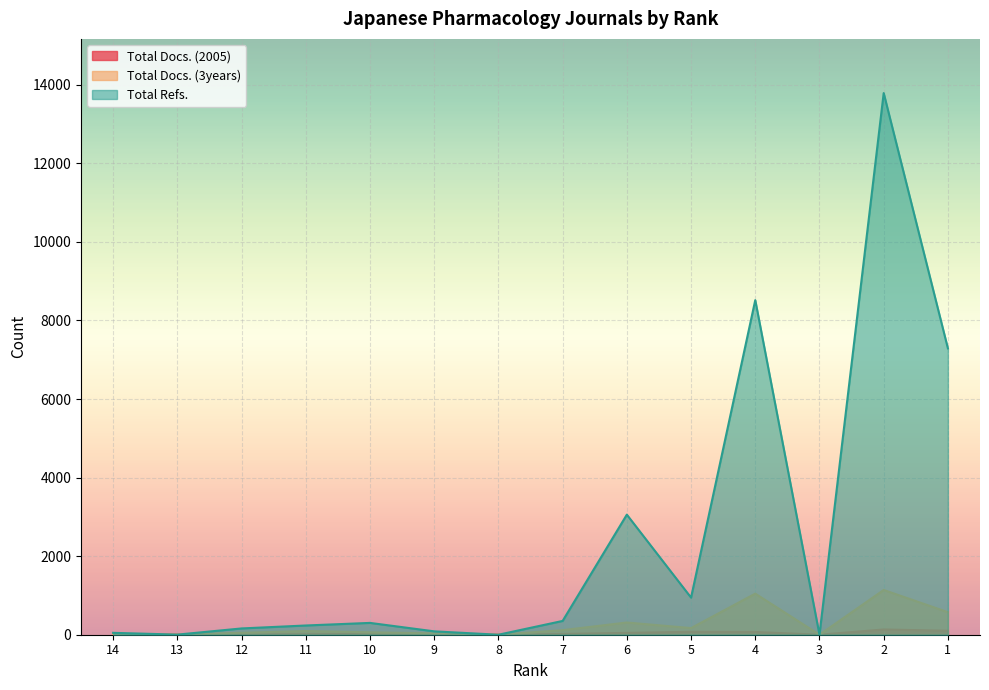

At 13, list the series in order from smallest to largest.

Total Docs. (3years), Total Docs. (2005), Total Refs.